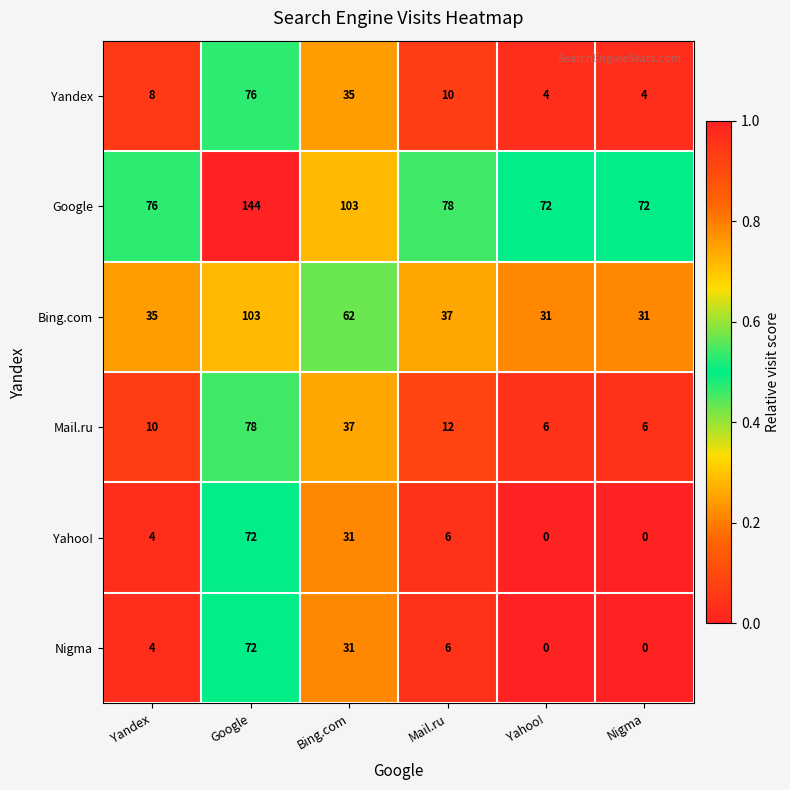

What is the total value across all series at Mail.ru?

149